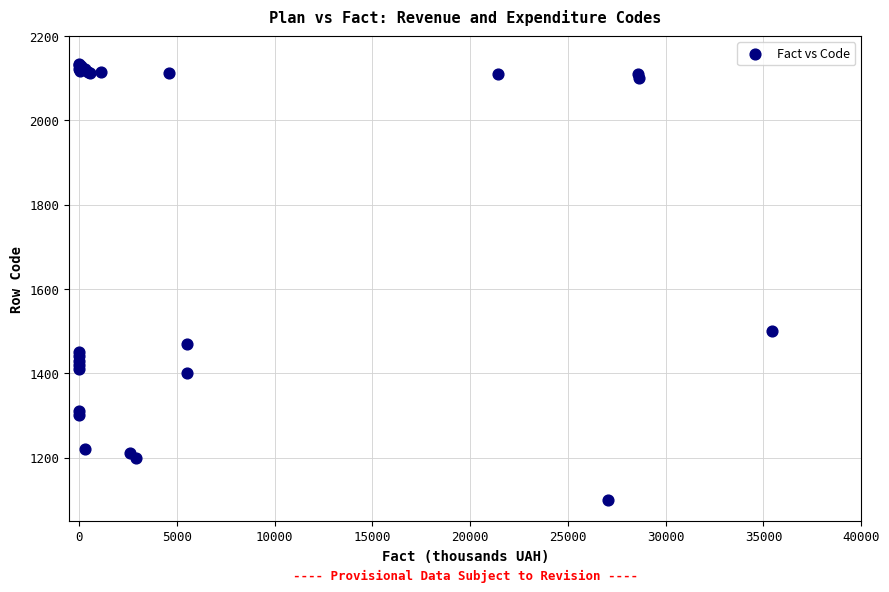

What Y value in the scatter plot is closest to 1616?

1500